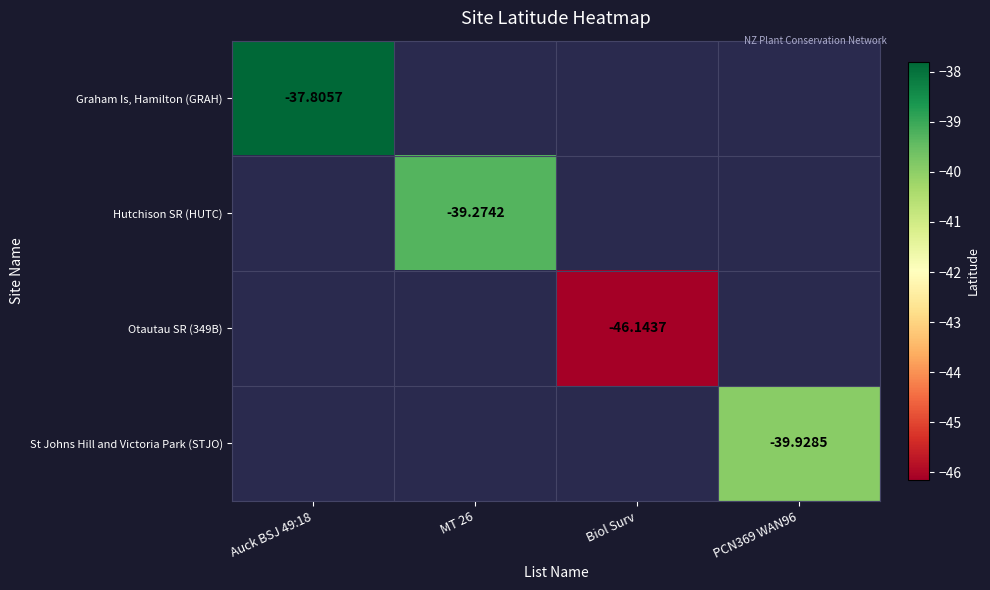

Is the value of St Johns Hill and Victoria Park (STJO) at PCN369 WAN96 greater than the value of Otautau SR (349B) at Biol Surv?

Yes